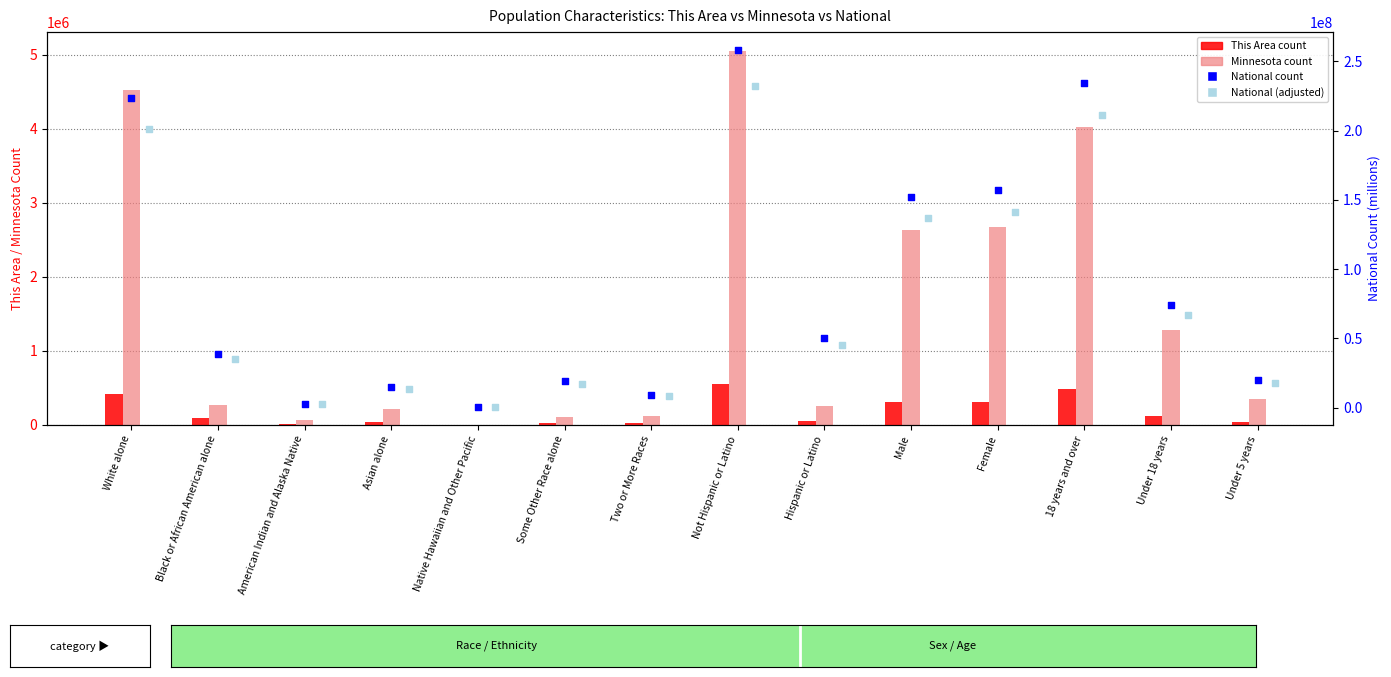

At how many categories does at least one series exceed 105646968?

5